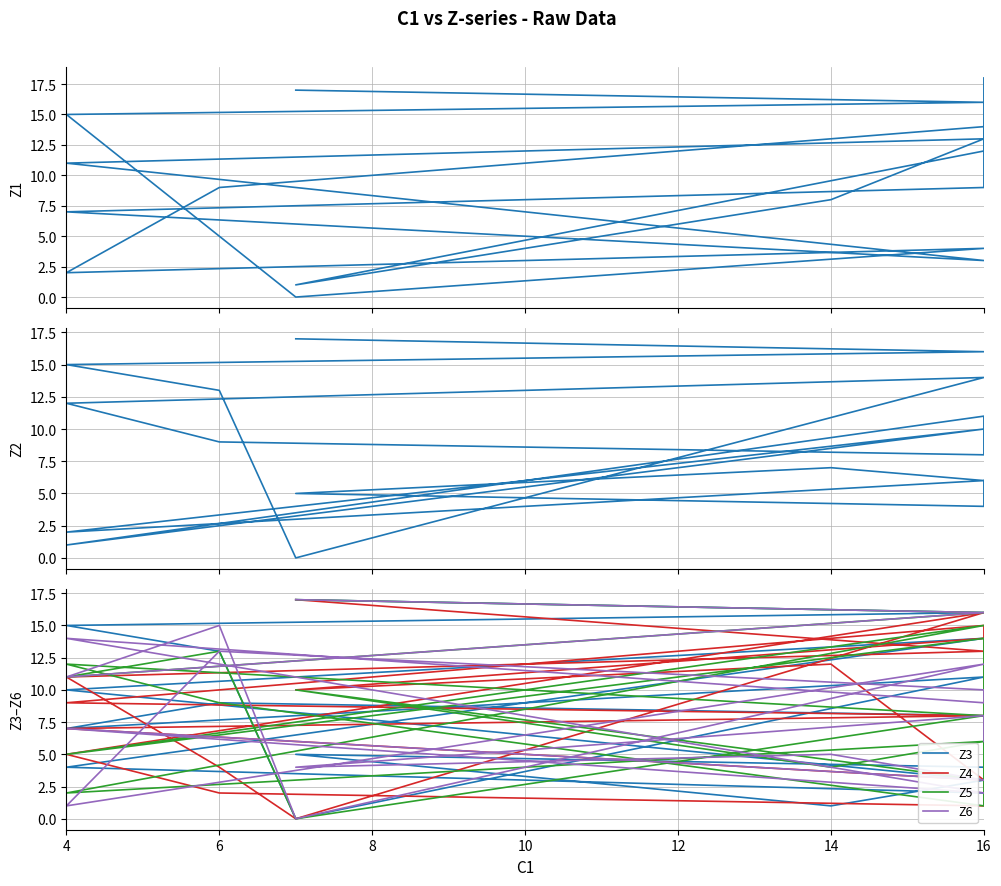

What is the difference between the maximum and minimum values in the Z5 series?

17